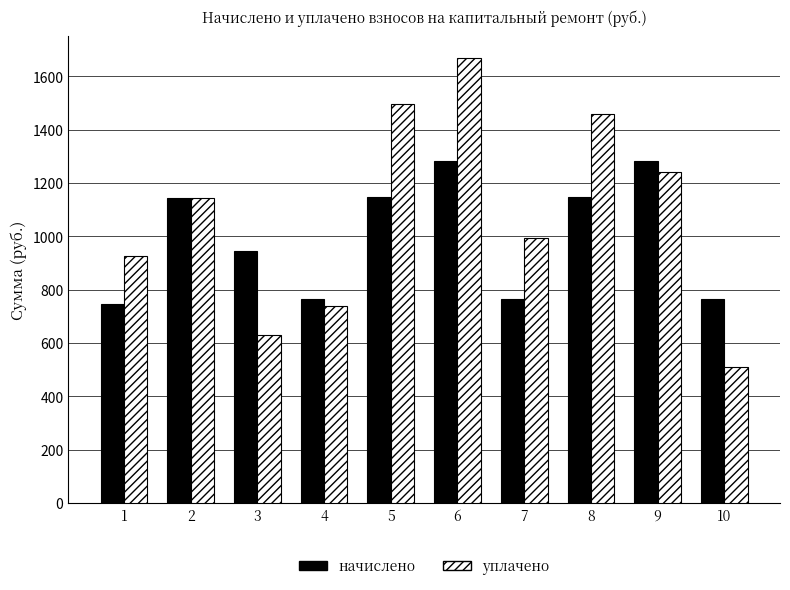

What value does the уплачено series have at 3?

631.2